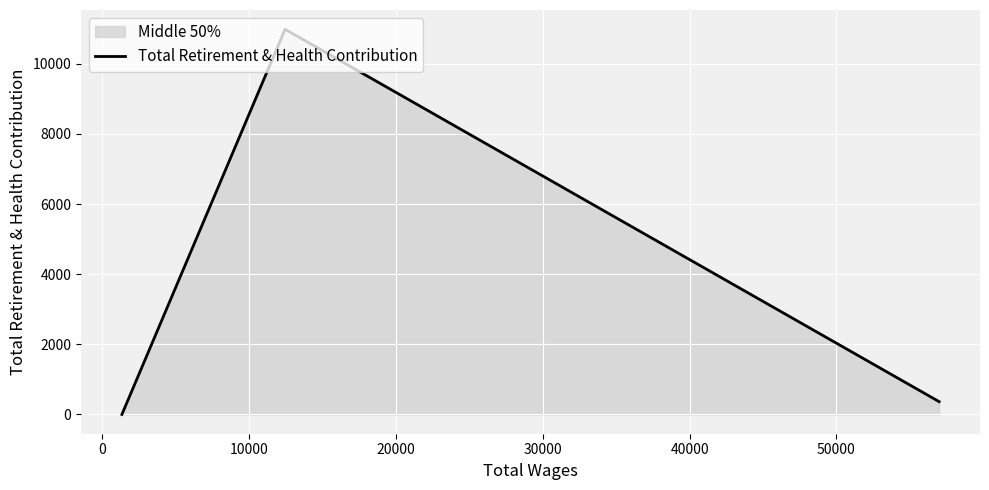

How many distinct data groups are displayed?

1